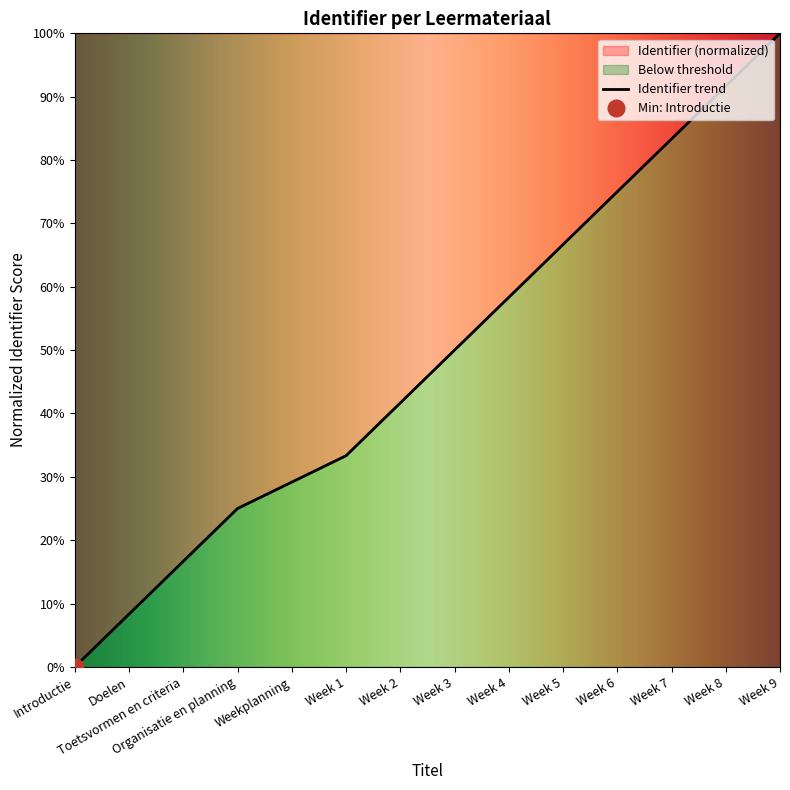

True or false: there are more than 2 points higher than both neighbors.

False